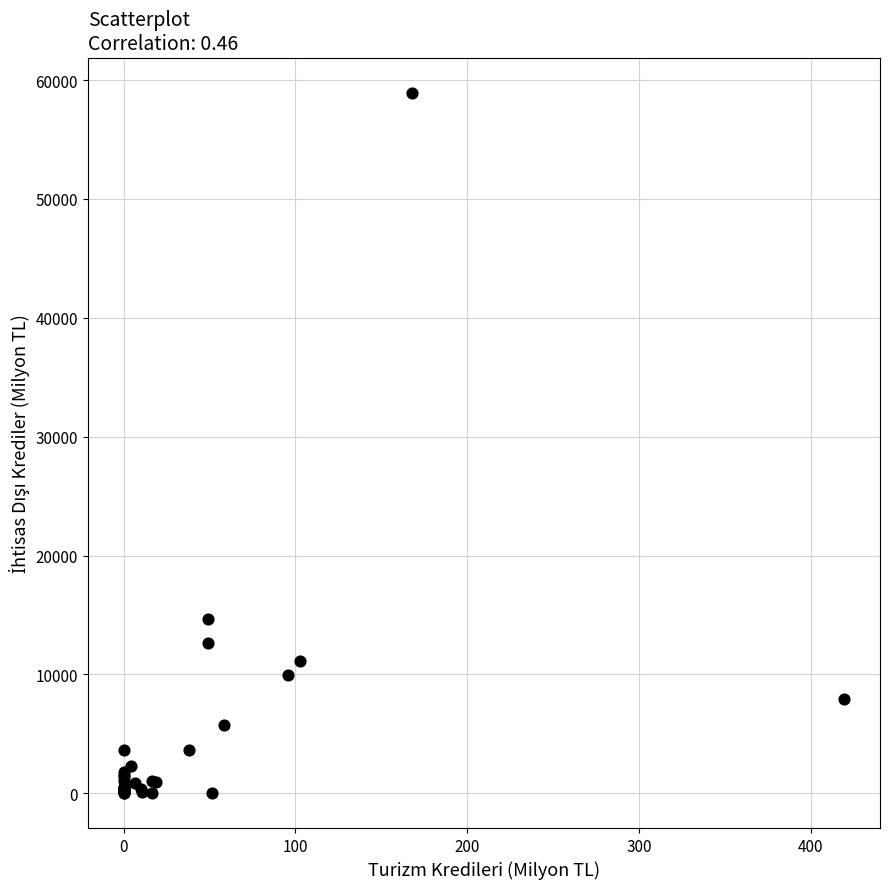

What Y value in the scatter plot is closest to 29488?

14623.8